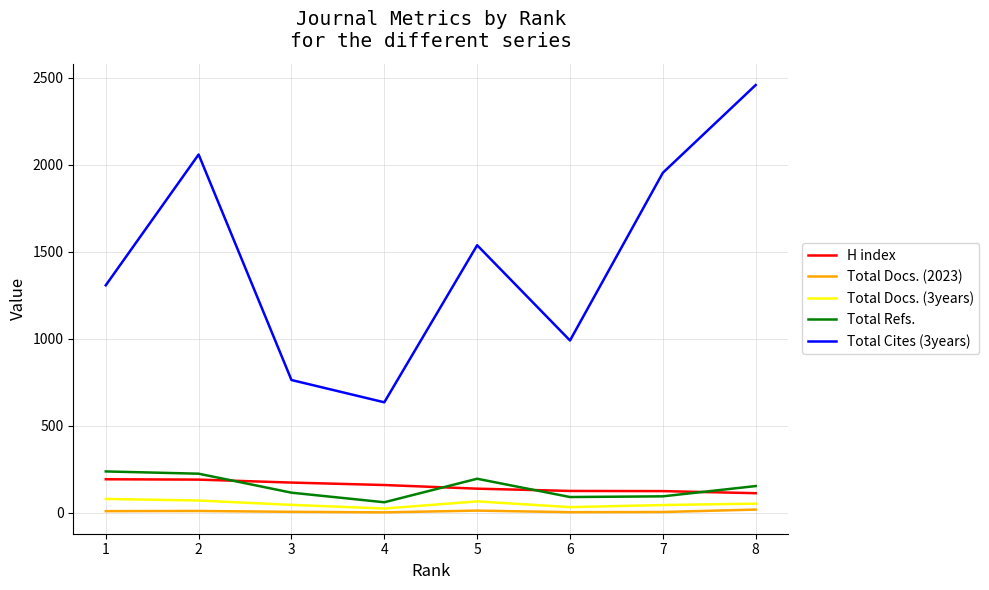

At which category is the sum across all series the highest?

8